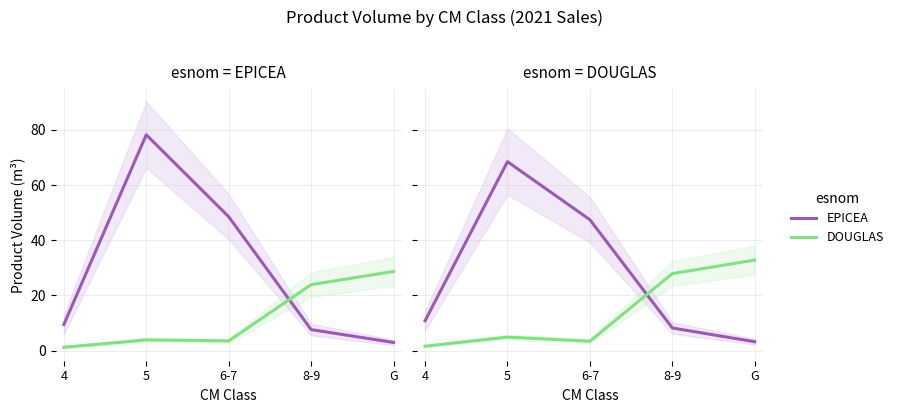

Where is the first local maximum for EPICEA?

5